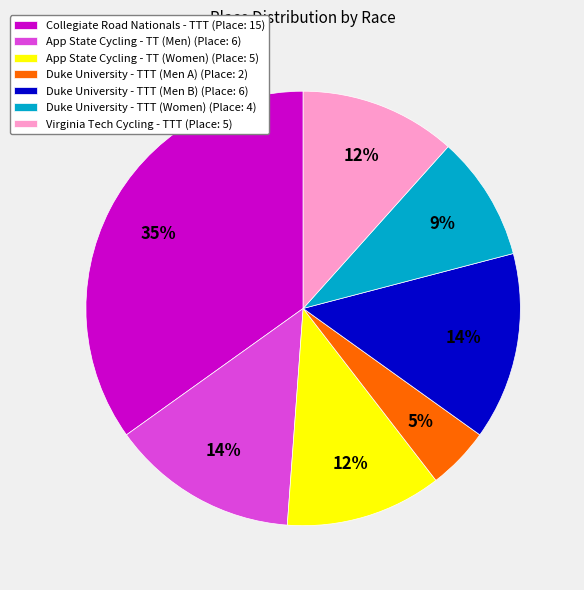

To the nearest percent, what is the difference between the largest and smallest slice percentages?

30%